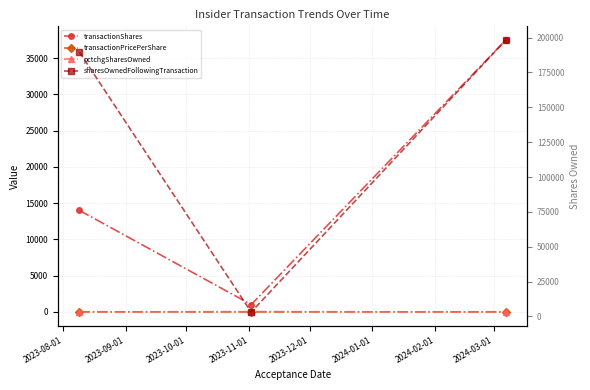

Is it true that sharesOwnedFollowingTransaction equals 189681.0 at 2023-08-01?

True